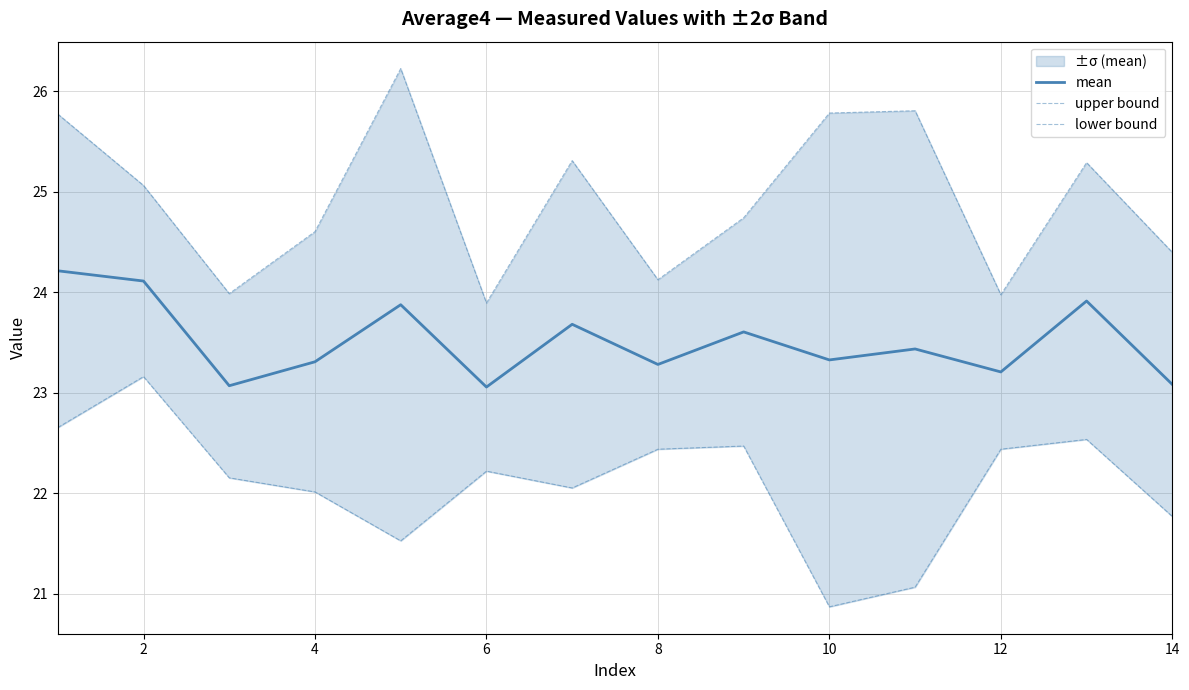

True or false: mean has more than 0 points higher than both neighbors.

True